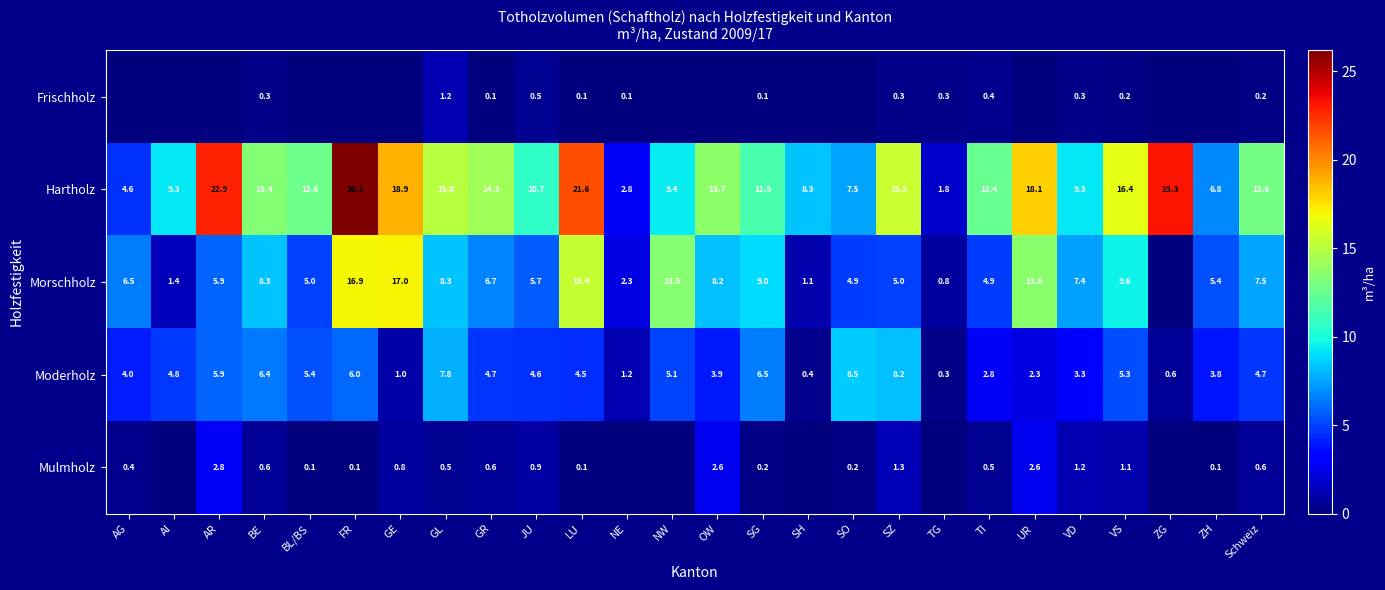

What is the total value across all series at LU?

41.7